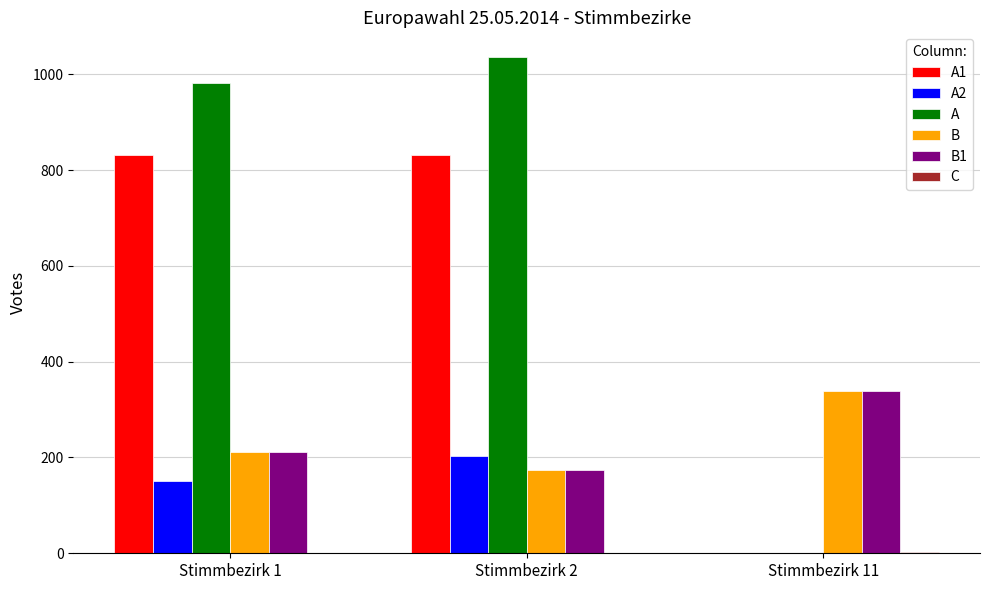

The value of A2 at Stimmbezirk 2 is 138. True or false?

False